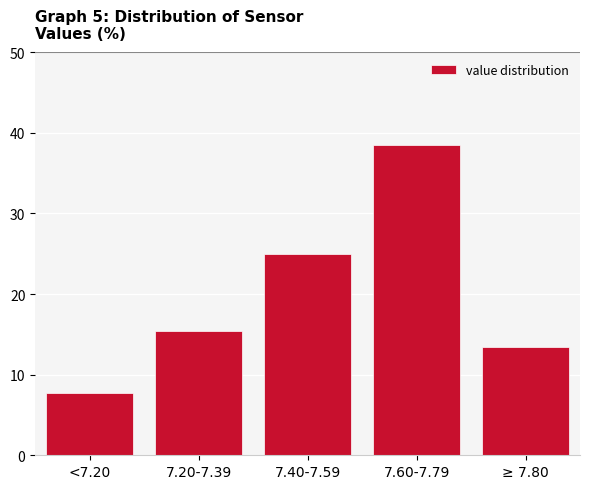

Reading left to right, transcribe all the data shown in this chart.

<7.20=7.7	7.20-7.39=15.4	7.40-7.59=25.0	7.60-7.79=38.5	≥ 7.80=13.5